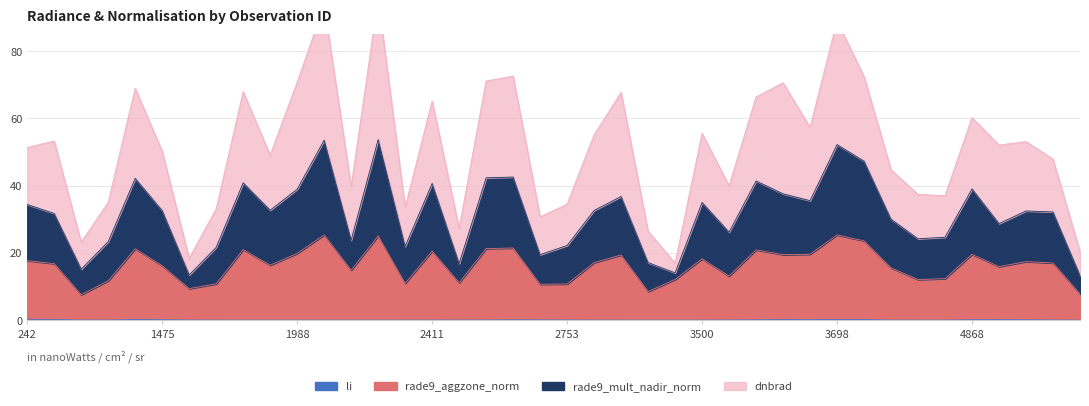

In rade9_aggzone_norm, how many points are higher than both neighbors (excluding endpoints)?

12